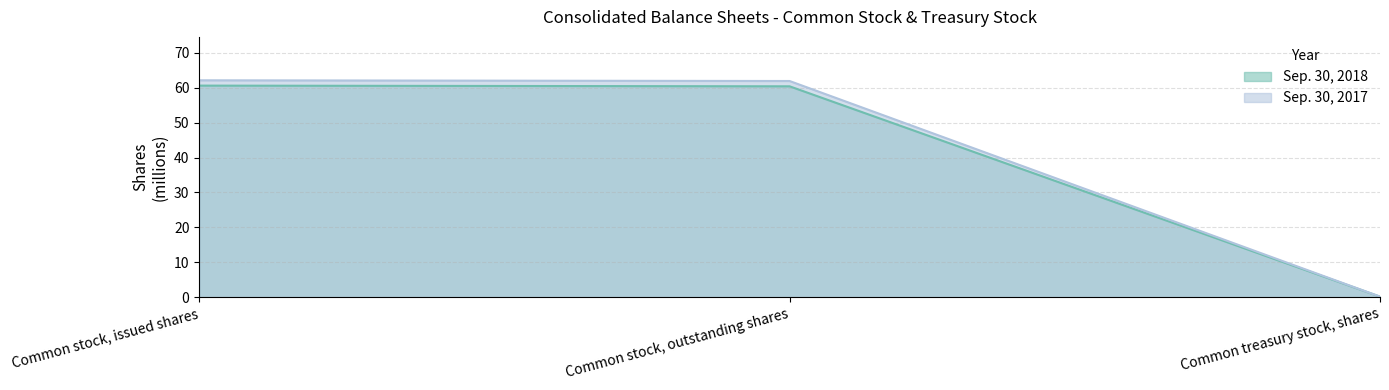

Which series has the largest total across all categories?

Sep. 30, 2017